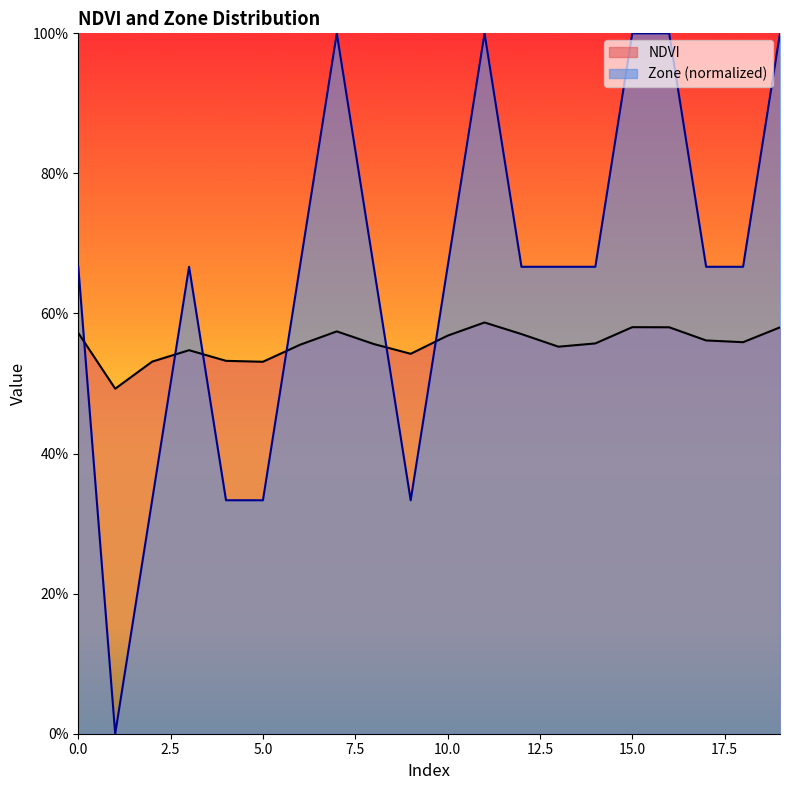

True or false: NDVI has a value of 0.5 at 5.

True